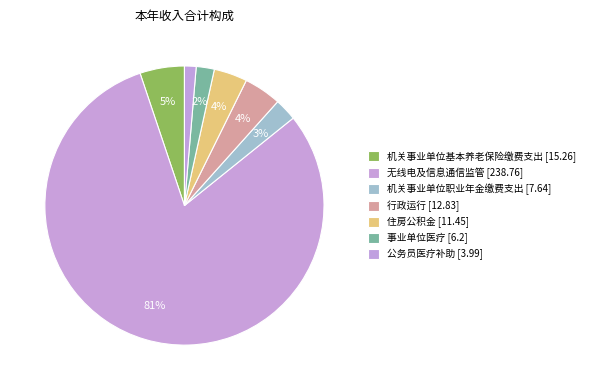

To the nearest percent, what is the combined percentage of 事业单位医疗 and 行政运行?

6%